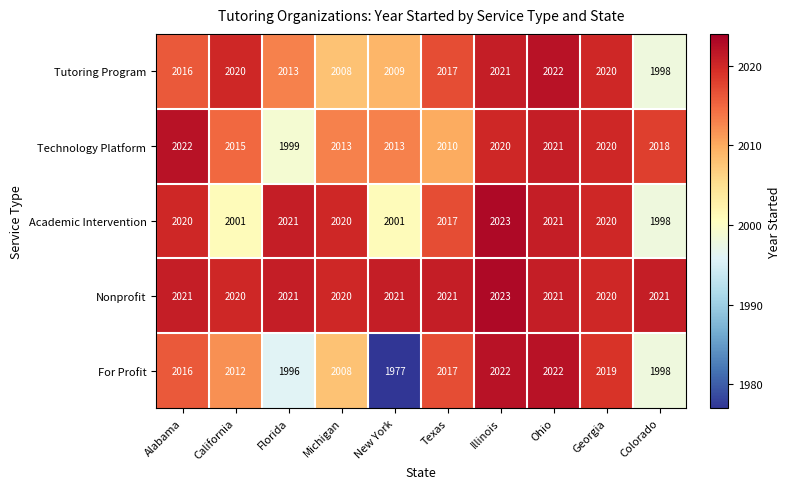

What is the spread (max minus min) of values at Colorado?

23